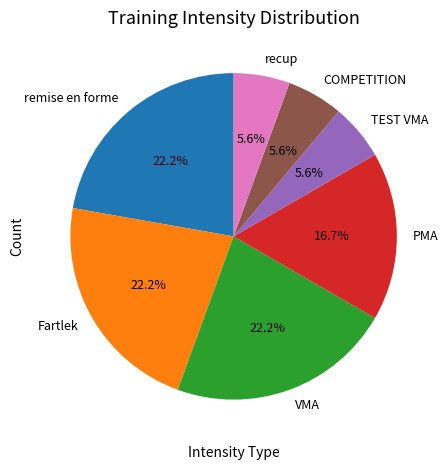

Which has a higher value, COMPETITION or remise en forme?

remise en forme